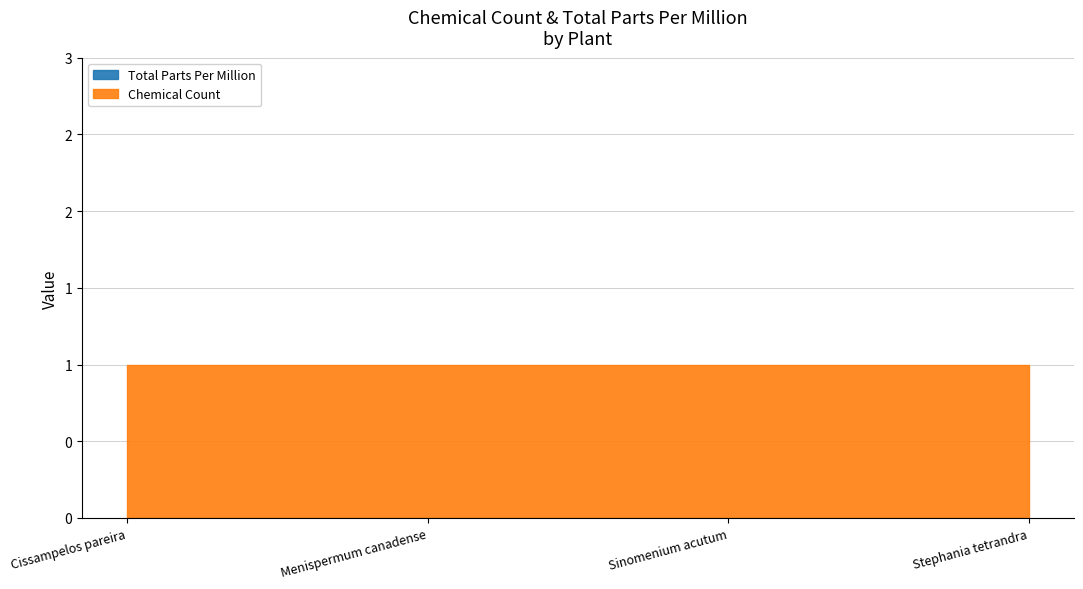

True or false: Total Parts Per Million has more than 2 points higher than both neighbors.

False